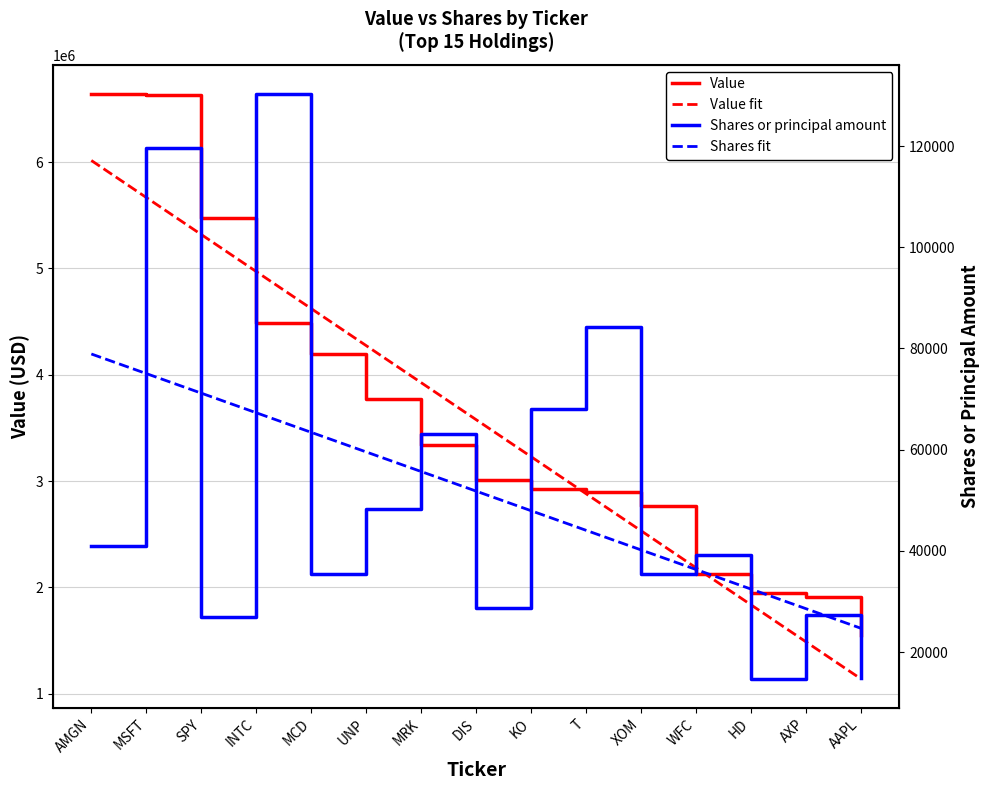

What are all the series names shown in the legend?

Value, Value fit, Shares or principal amount, Shares fit